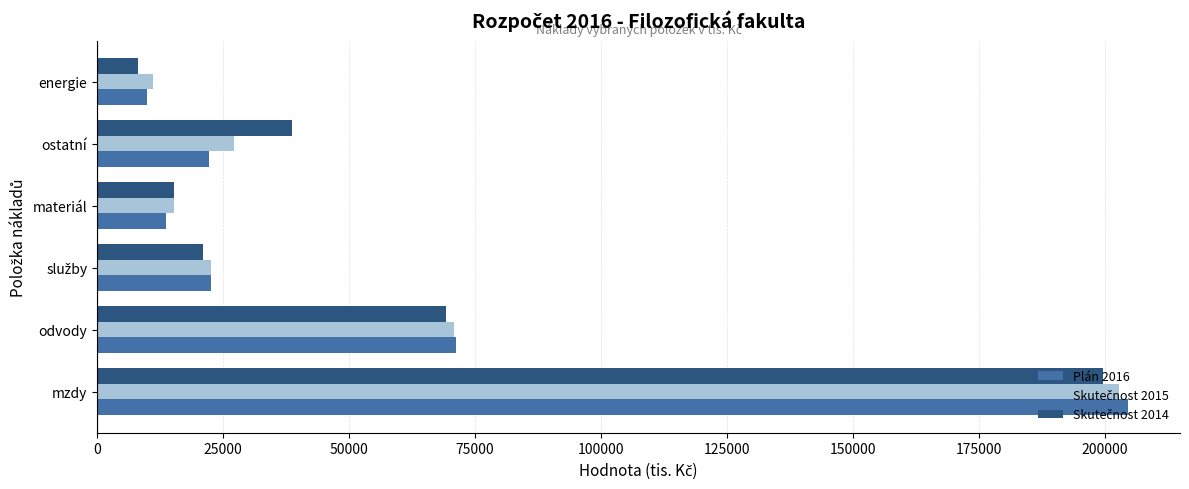

What is the maximum value shown in the chart?

204693.6